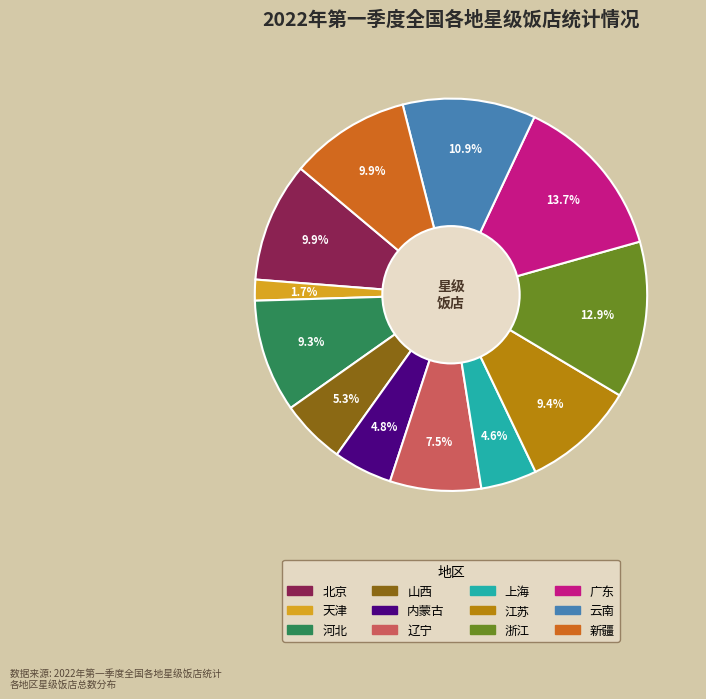

To the nearest percent, what portion does 天津 represent?

2%